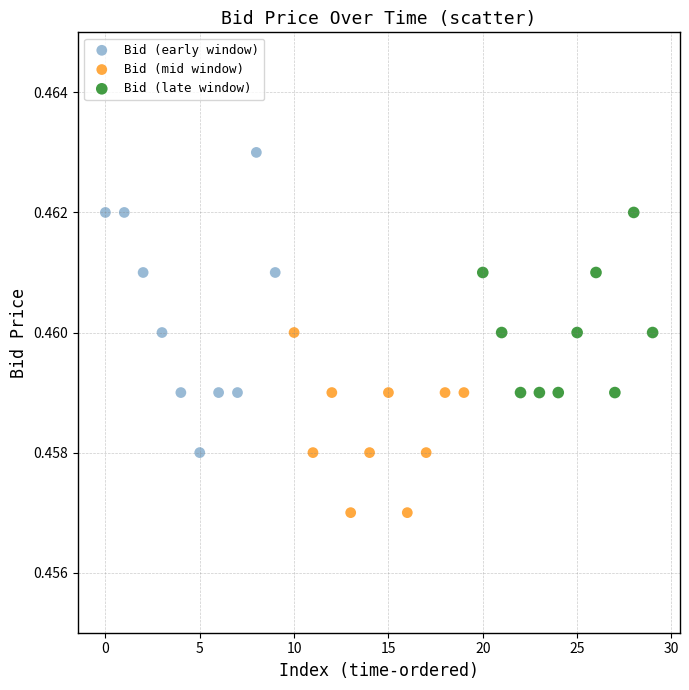

What are all the series names shown in the legend?

Bid (early window), Bid (mid window), Bid (late window)